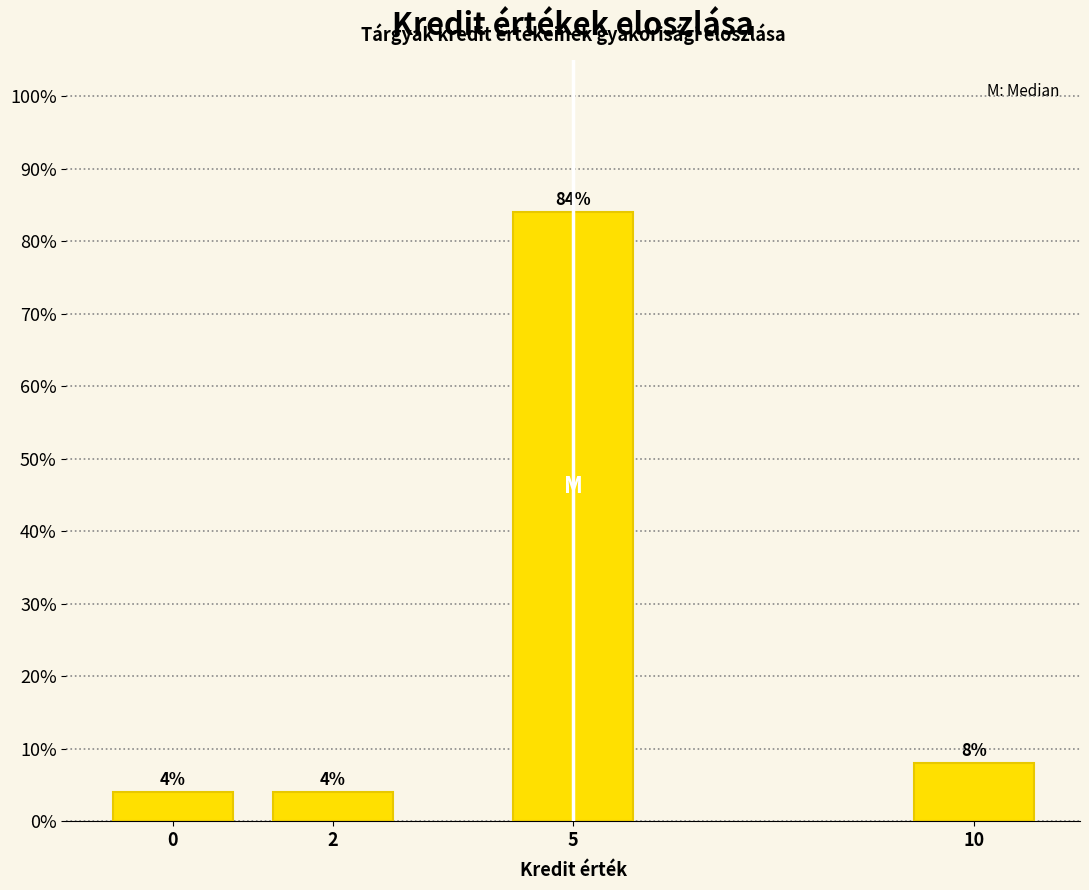

Reading left to right, list all the values displayed in this chart.

4	4	84	8